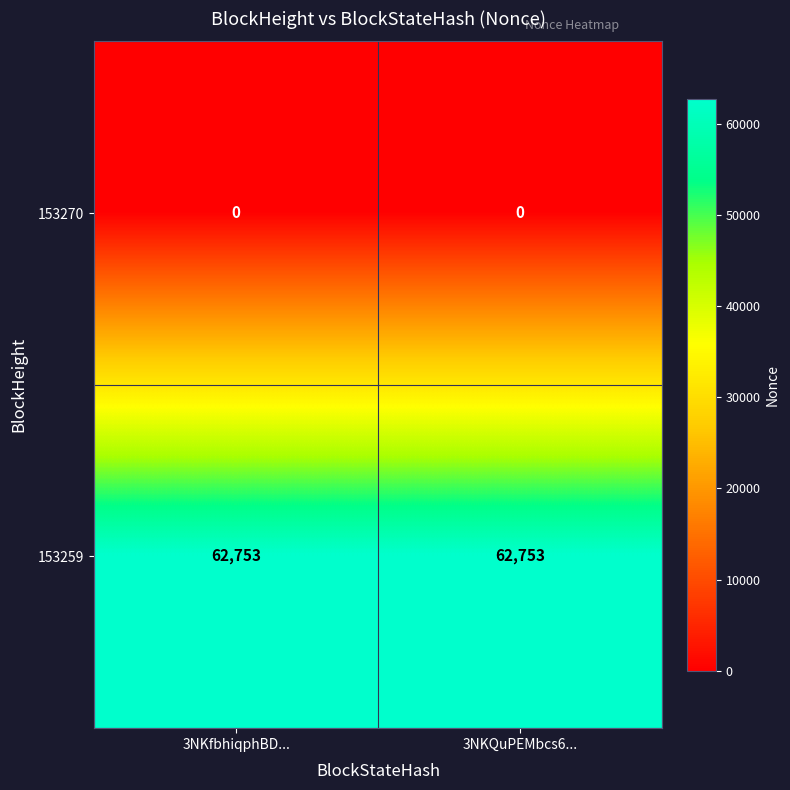

Reading left to right, extract all data points from this chart.

153270: 3NKfbhiqphBD...=0	3NKQuPEMbcs6...=0
153259: 3NKfbhiqphBD...=62753	3NKQuPEMbcs6...=62753